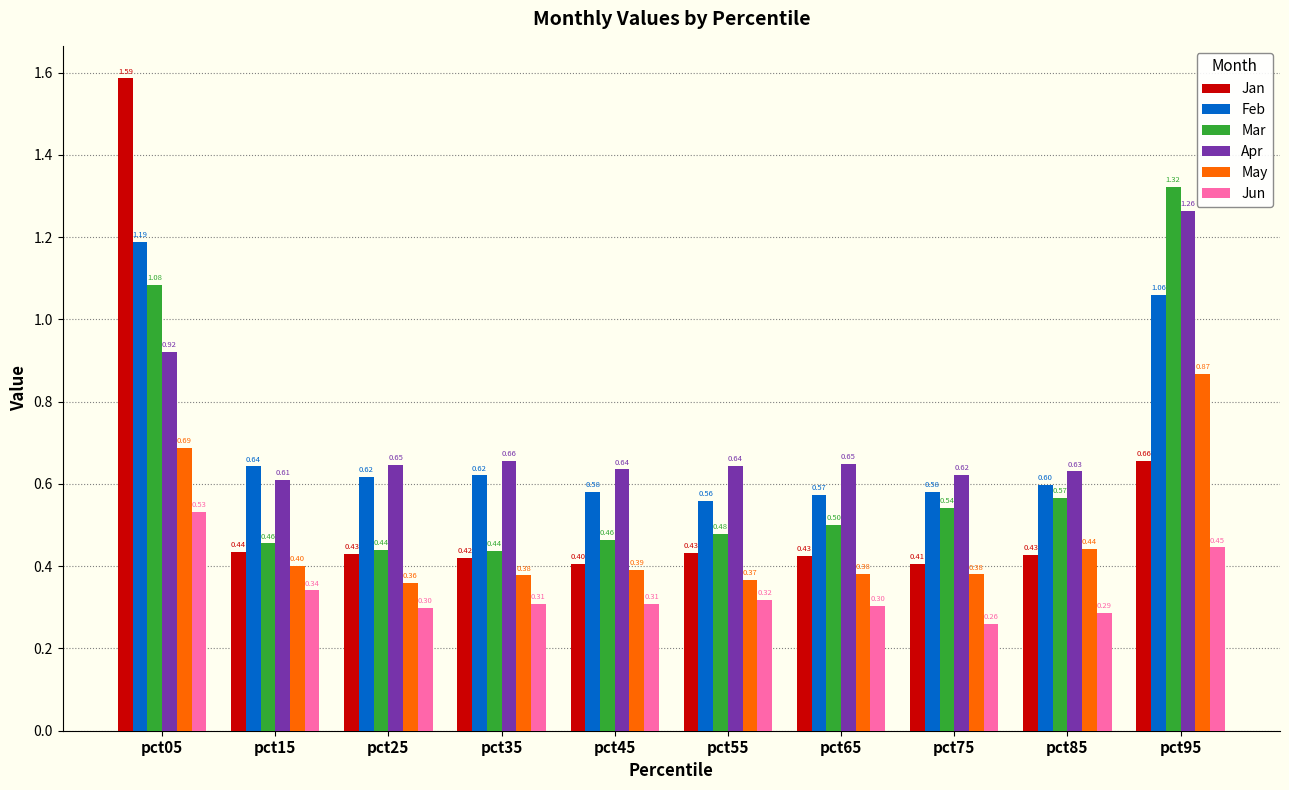

Rank the series by their maximum value, from highest to lowest.

Jan, Mar, Apr, Feb, May, Jun